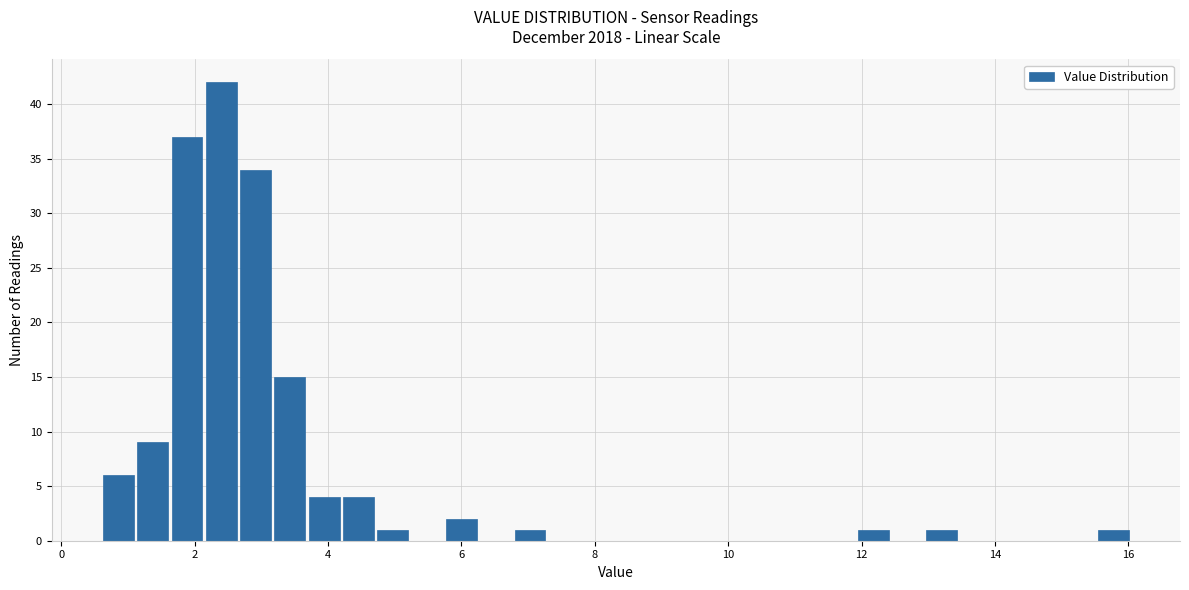

Around what value on the x-axis is the tallest bar? Give the approximate position of its centre, as read against the axis.

2.4